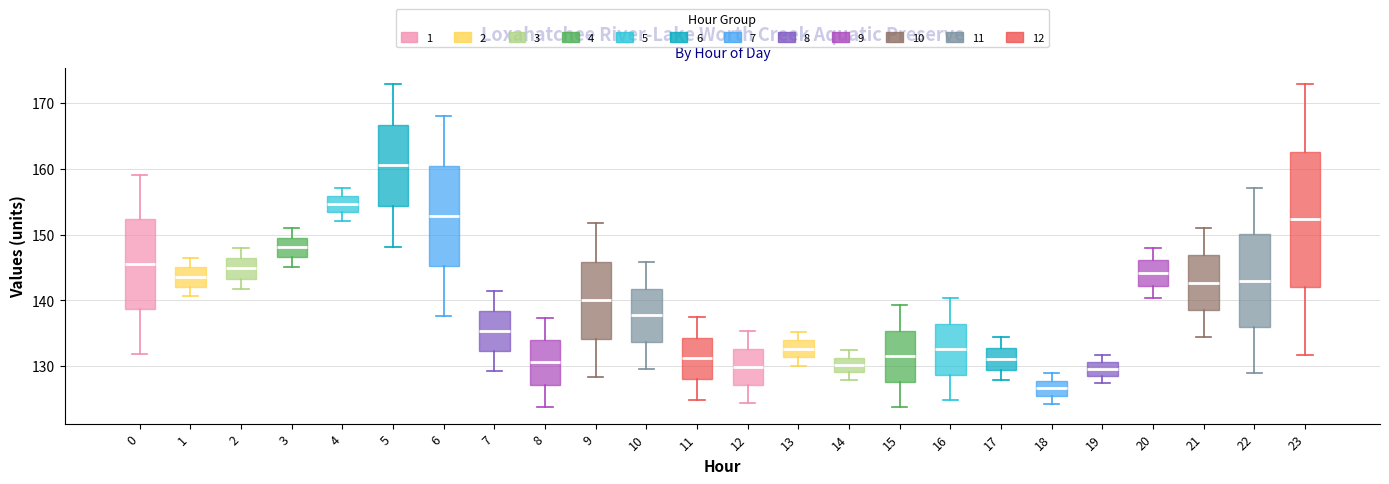

Which box is the tallest, from its lower edge to its upper edge?

23